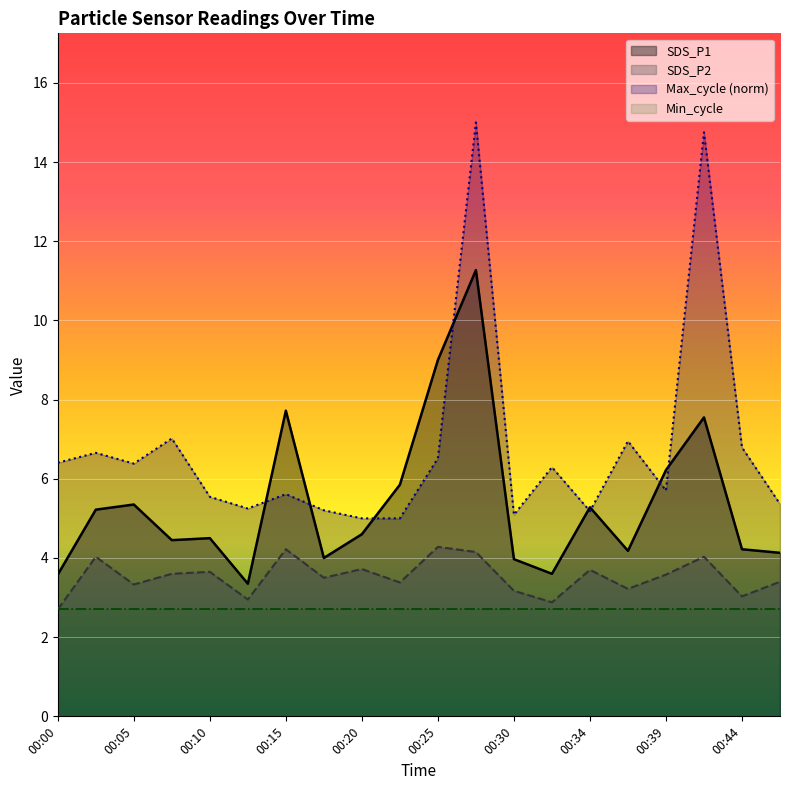

In SDS_P2, how many points are lower than both neighbors (excluding endpoints)?

7